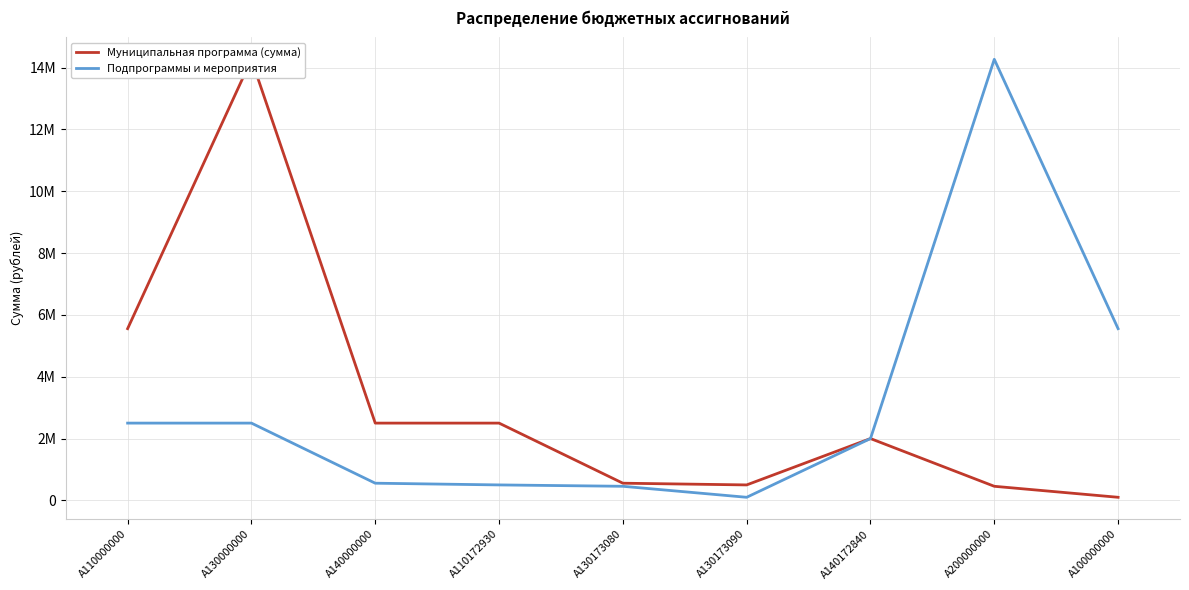

What is the label of the 2nd point from the left?

A130000000